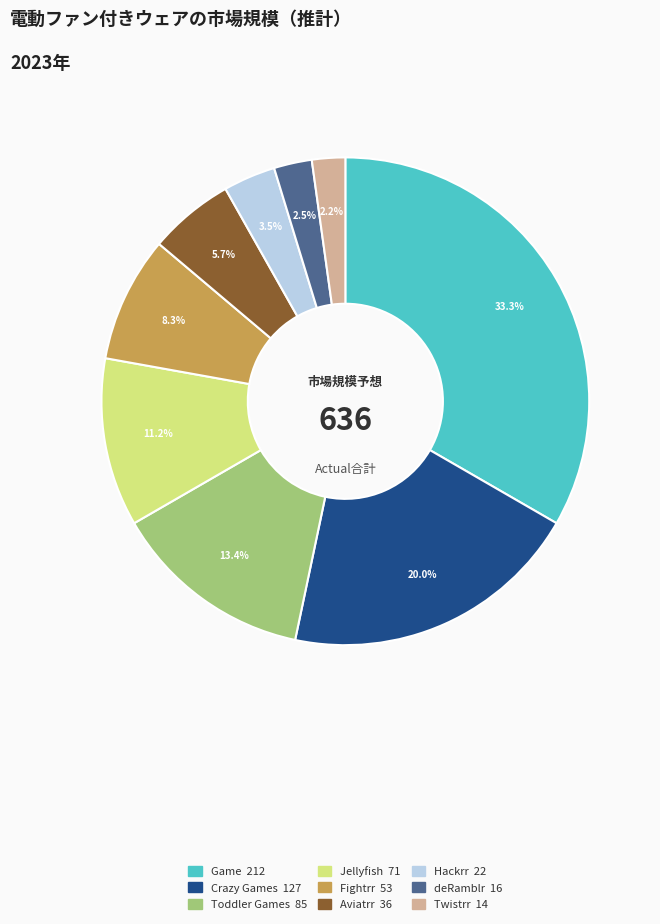

Do Hackrr and Fightrr together represent more than half of the pie?

No